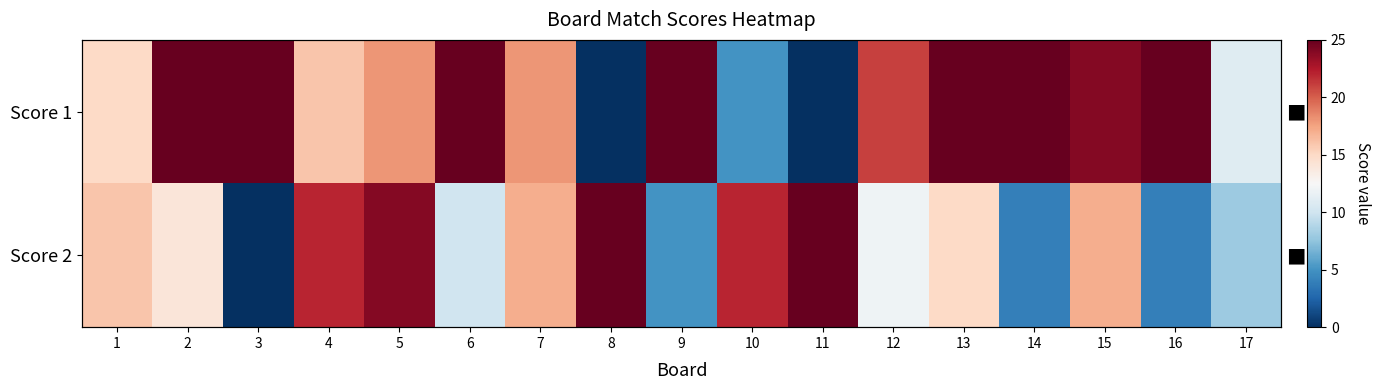

What is the highest value of the Score 1 series?

25